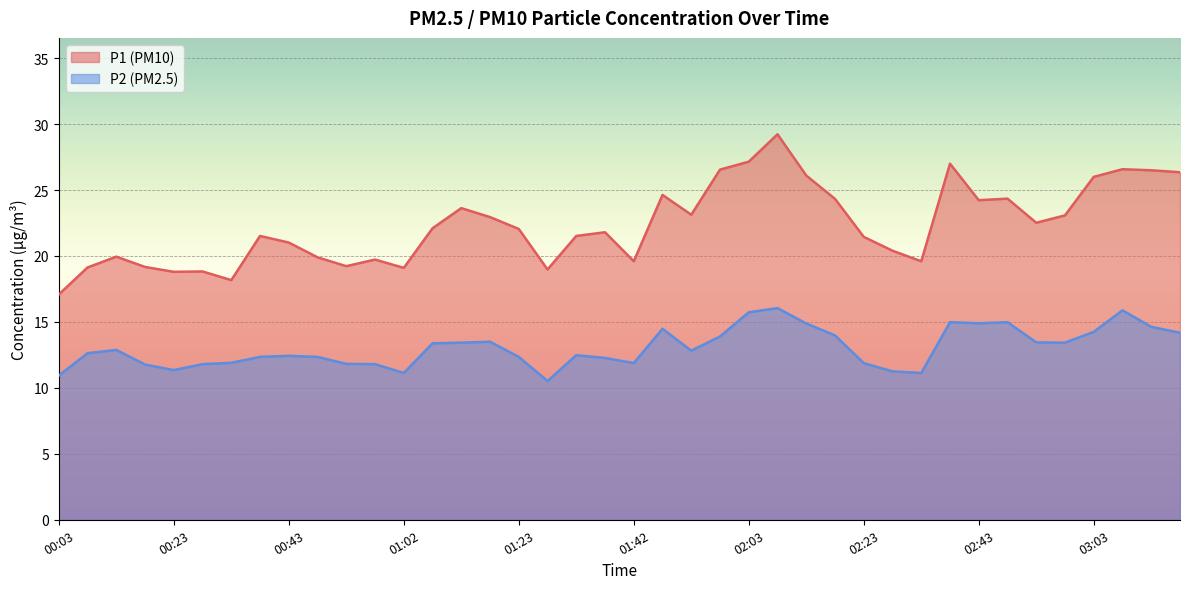

True or false: P1 and P2 cross at least once.

False